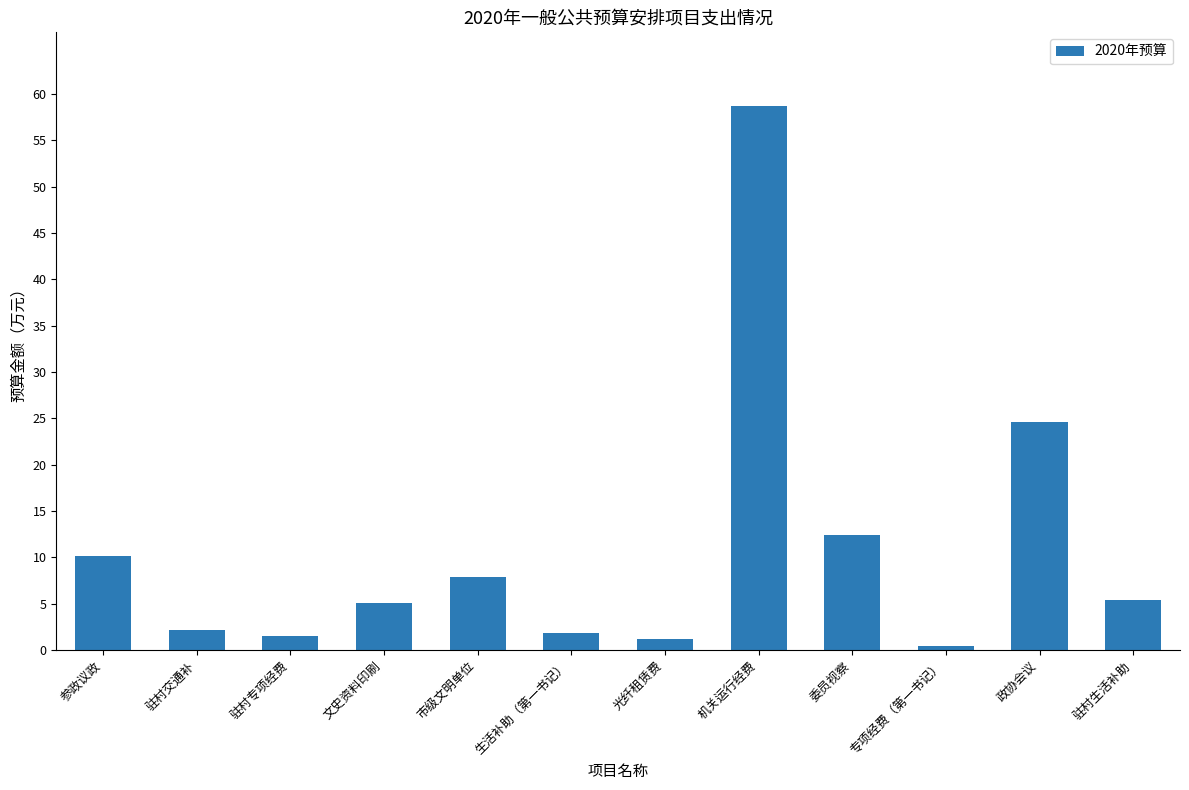

Between 光纤租赁费 and 市级文明单位, which is larger?

市级文明单位